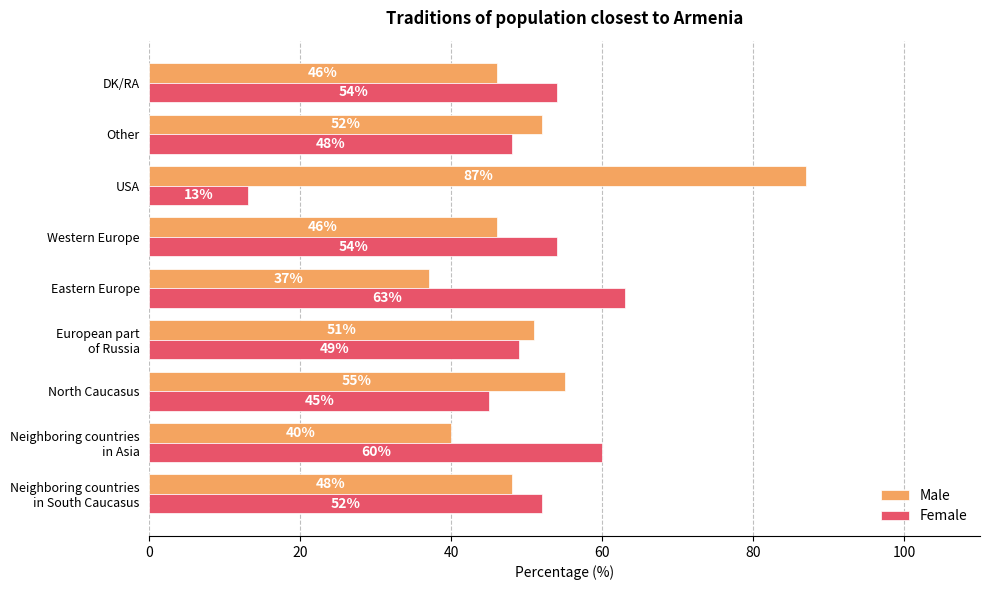

Count the number of data series in this chart.

2